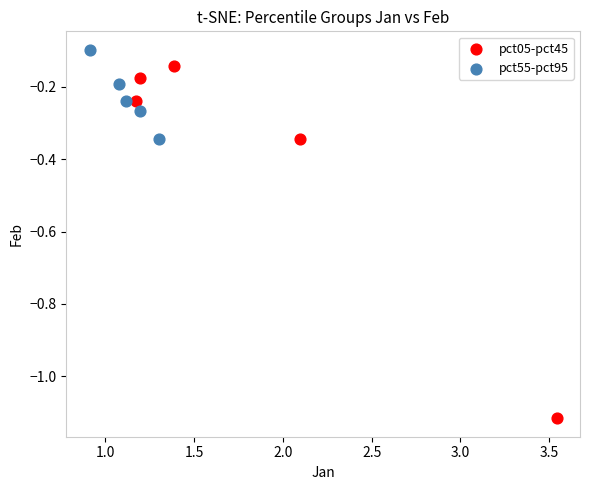

Which series reaches the maximum Y coordinate?

pct55-pct95